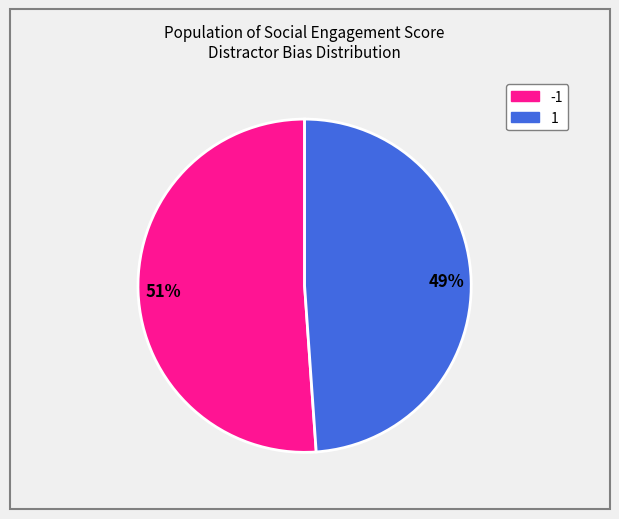

Which slice represents more than half of the pie?

-1